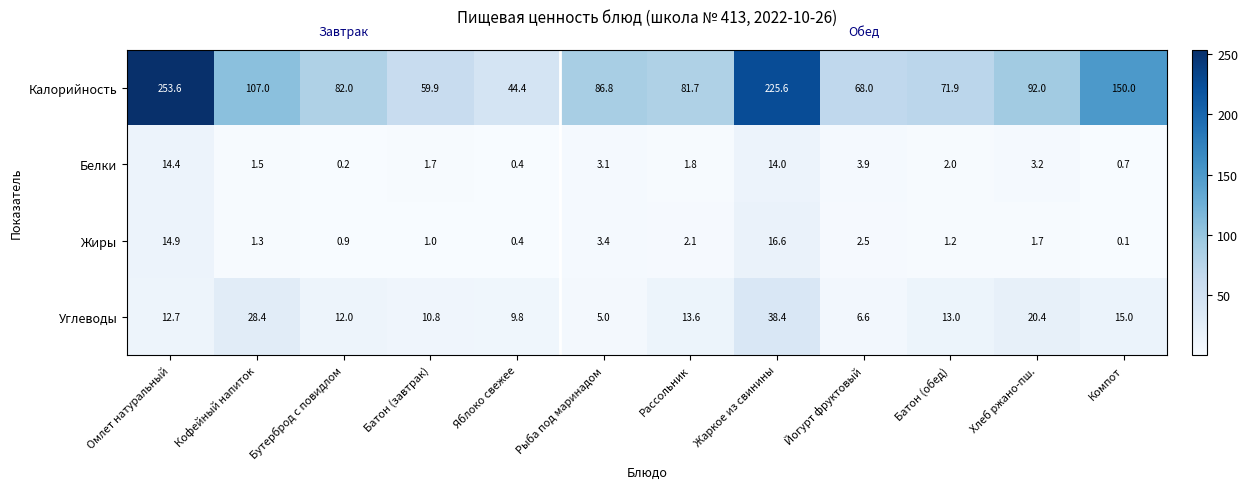

Is it true that Белки equals 1.0 at Рассольник?

False